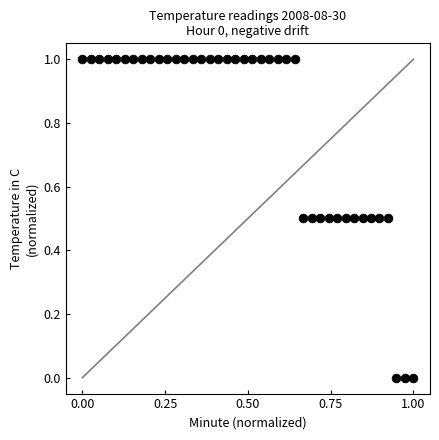

What is the range of X values (max minus min)?

1.0